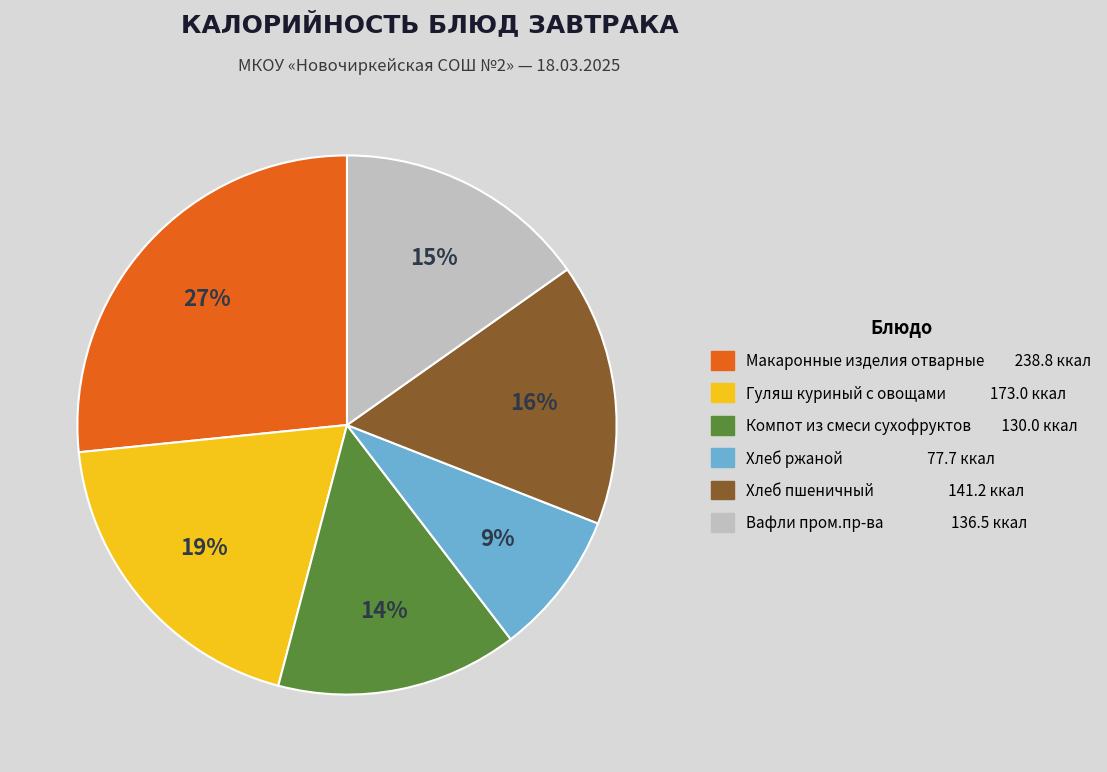

Is the sum of Гуляш куриный с овощами and Хлеб пшеничный greater than half?

No